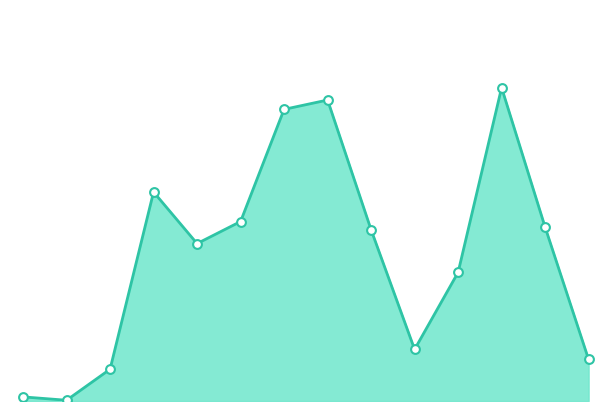

Does the chart have visible grid lines?

No